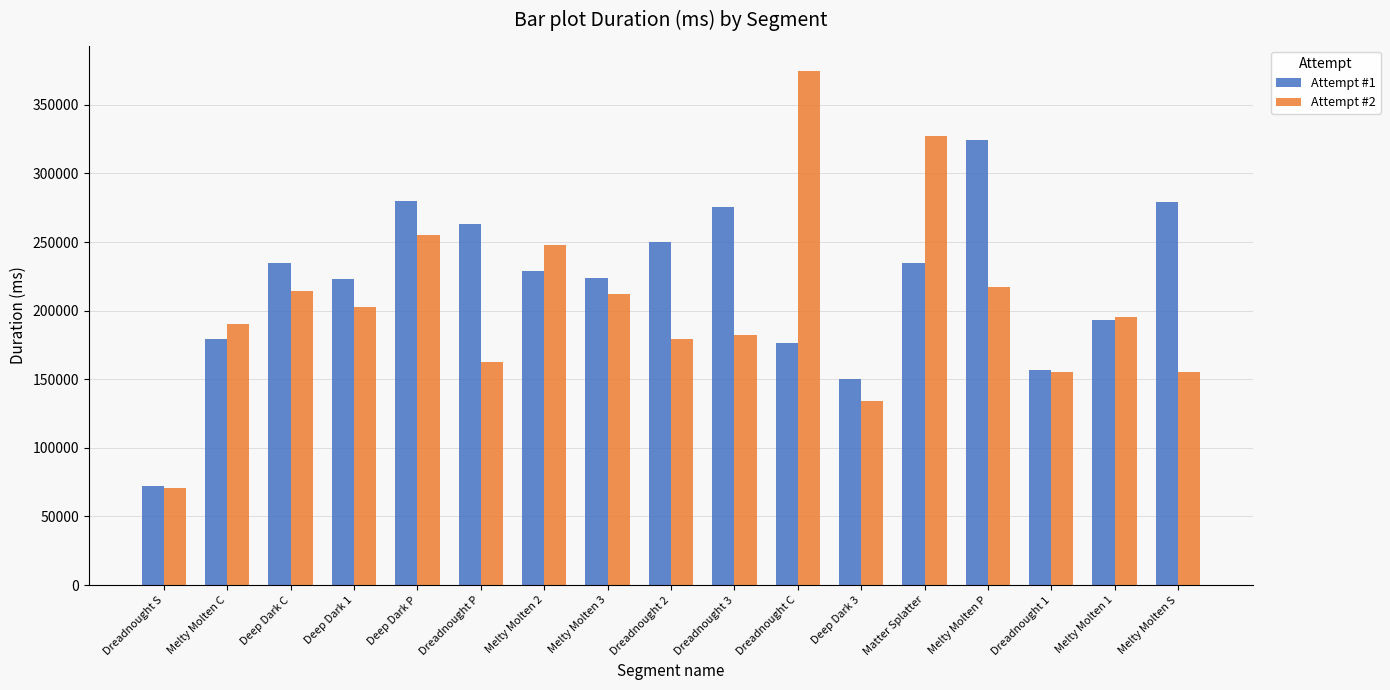

Rank the series by their maximum value, from lowest to highest.

Attempt #1, Attempt #2